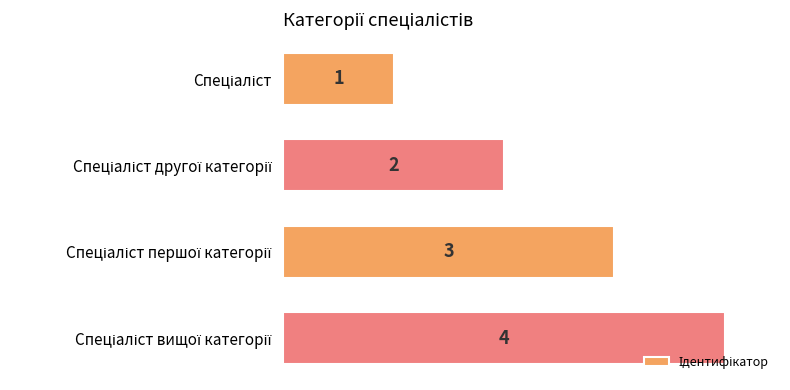

What is the value of the 3rd bar from the top?

3